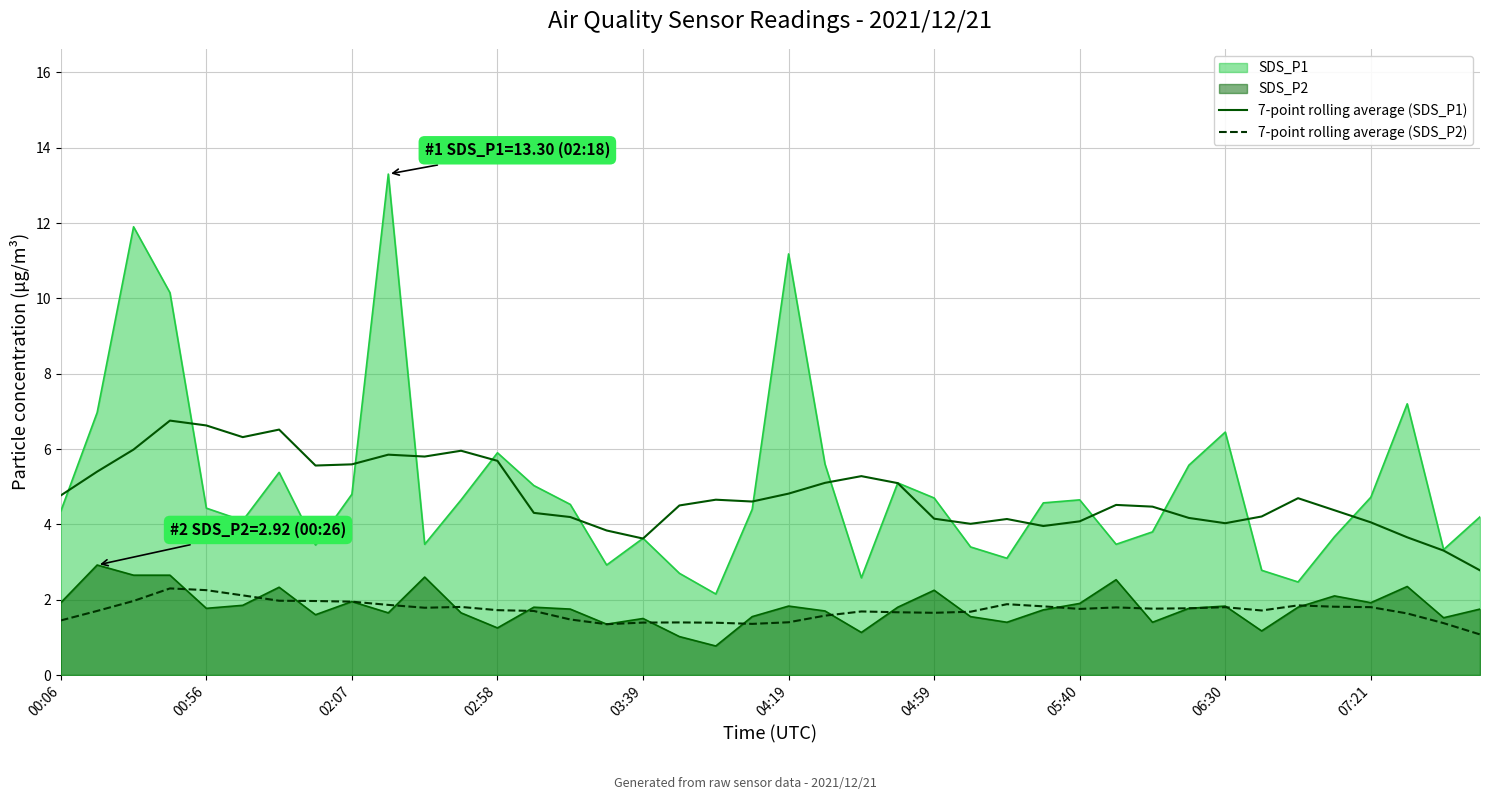

True or false: 7-point rolling average (SDS_P2) and 7-point rolling average (SDS_P1) intersect in this chart.

False